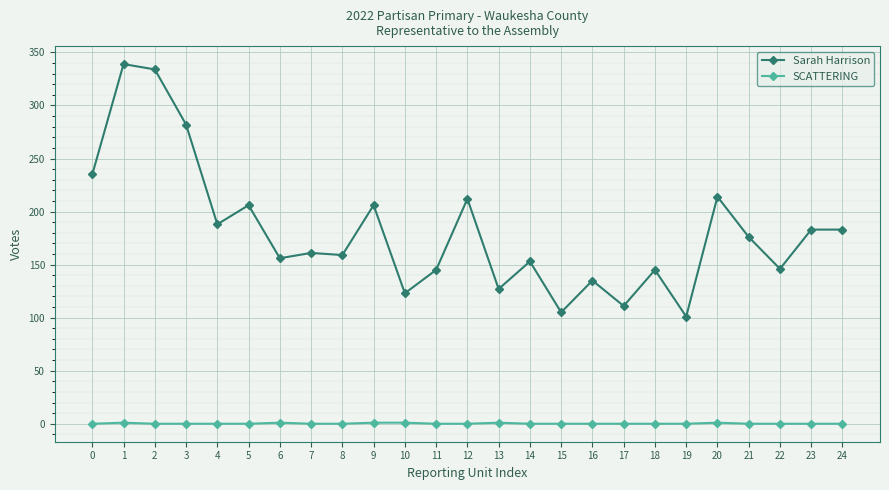

Between 10 and 14, which series saw the biggest shift?

Sarah Harrison